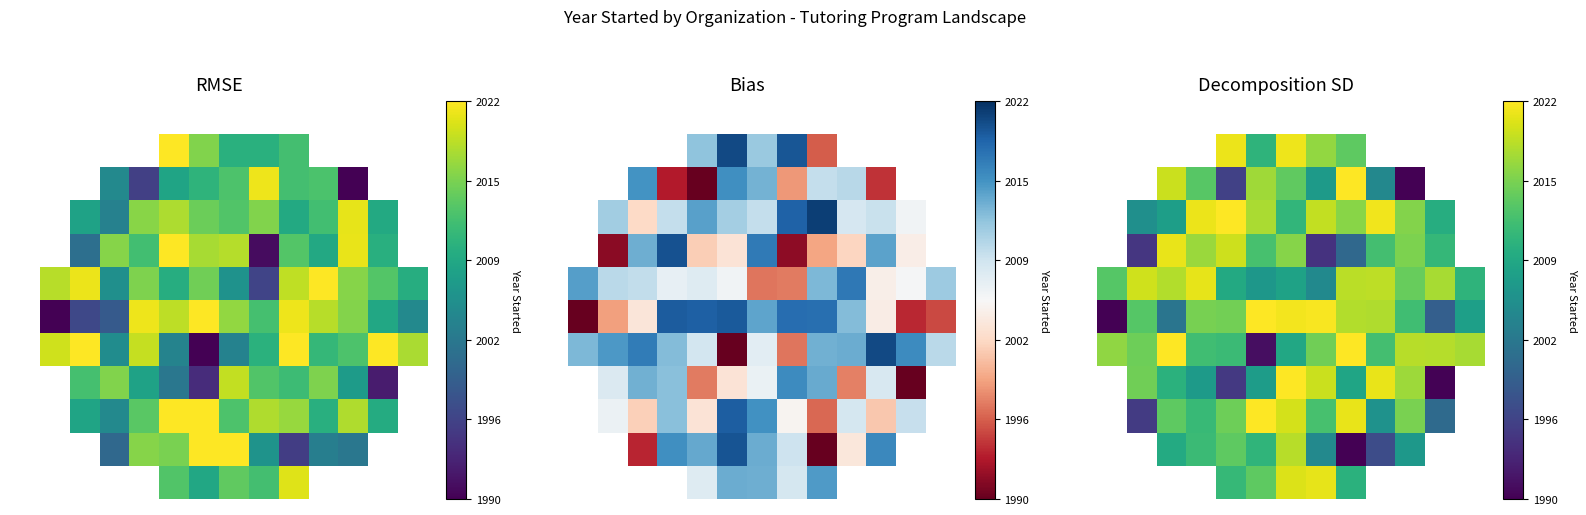

How many positive values does the 2 series have?

9